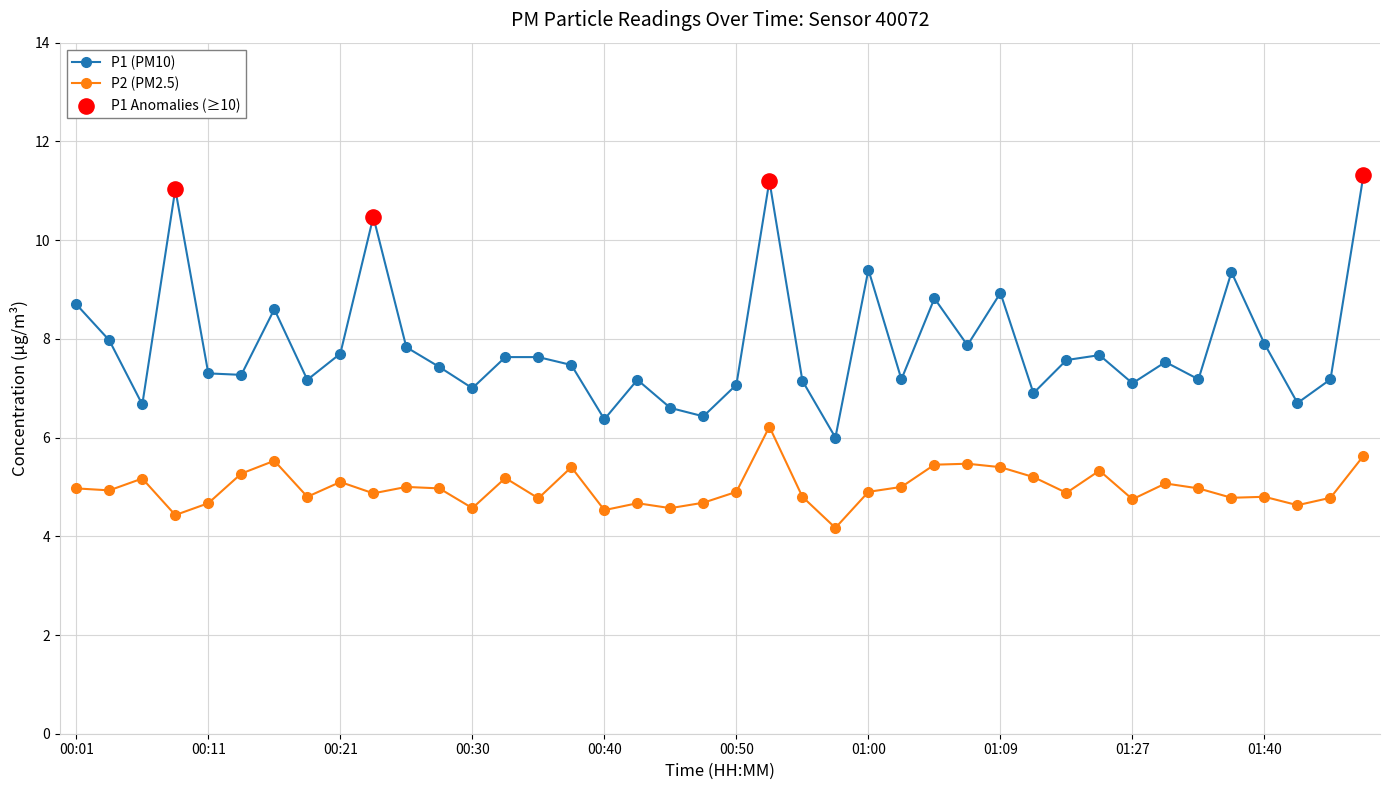

Which series has the largest total across all categories?

P1 (PM10)